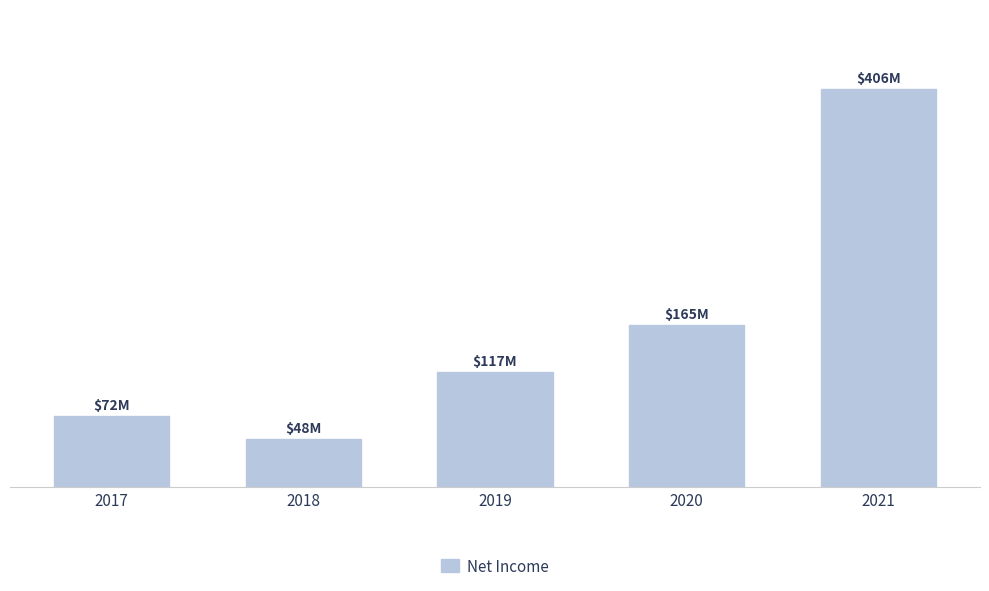

Rank the categories by value from lowest to highest.

2018, 2017, 2019, 2020, 2021